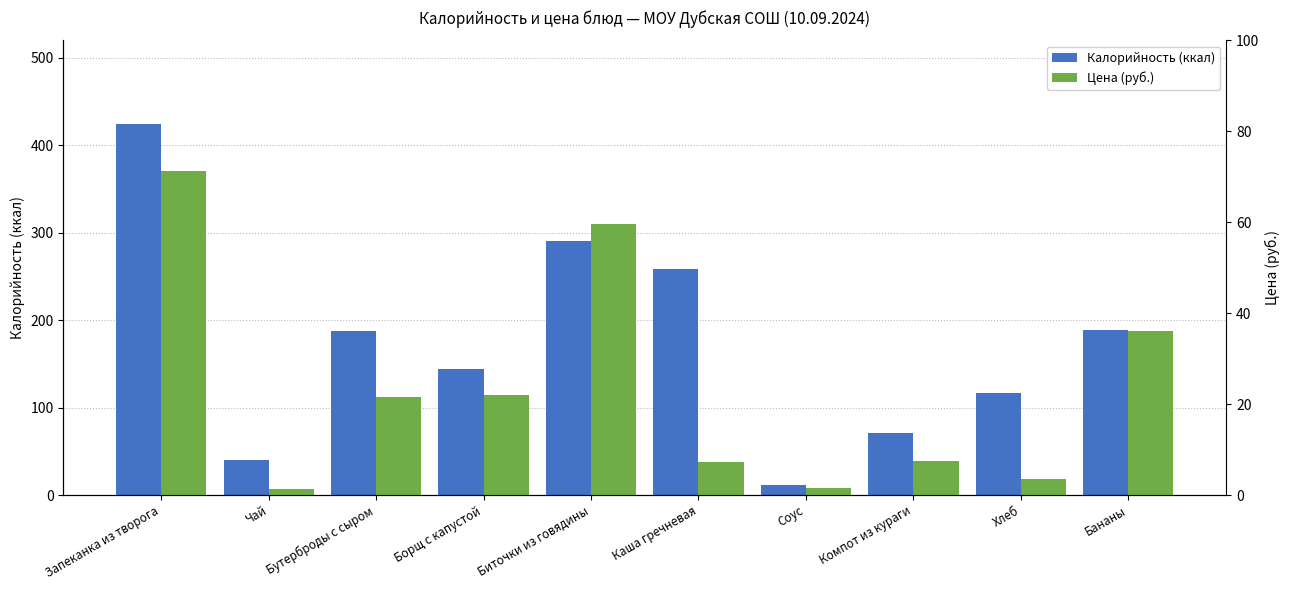

Rank the series by their maximum value, from lowest to highest.

Цена (руб.), Калорийность (ккал)